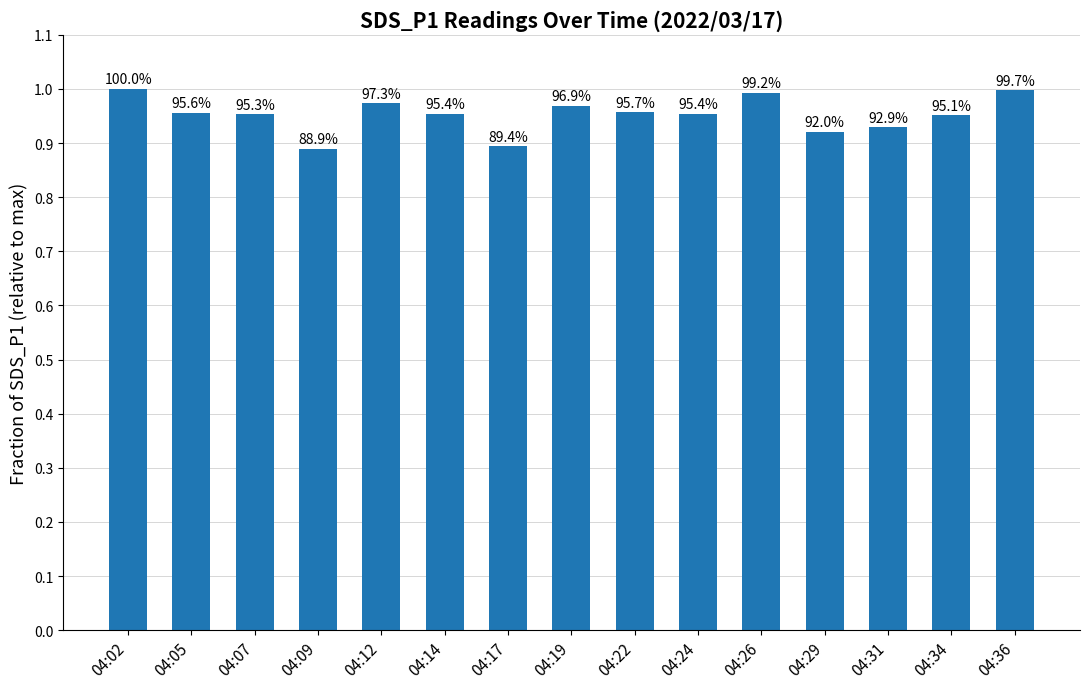

What is the minimum value shown in the chart?

0.9